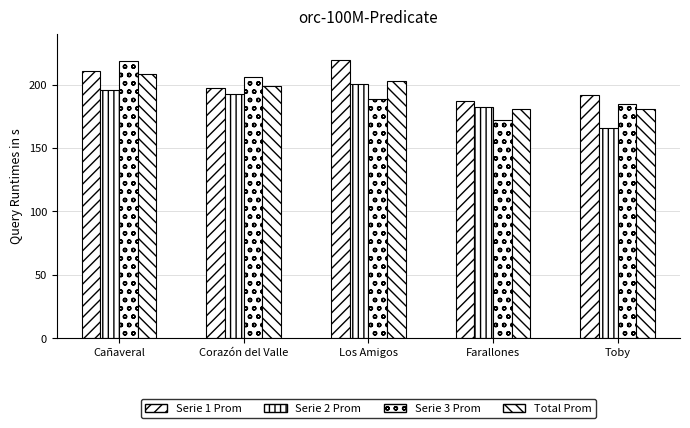

What is the difference between the maximum and minimum values in the Total Prom series?

27.8